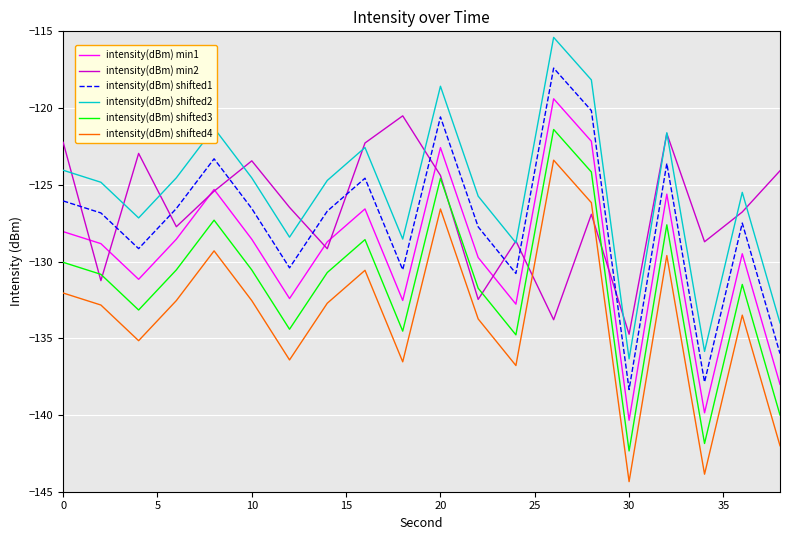

True or false: intensity(dBm) shifted4 and intensity(dBm) shifted1 cross at least once.

False